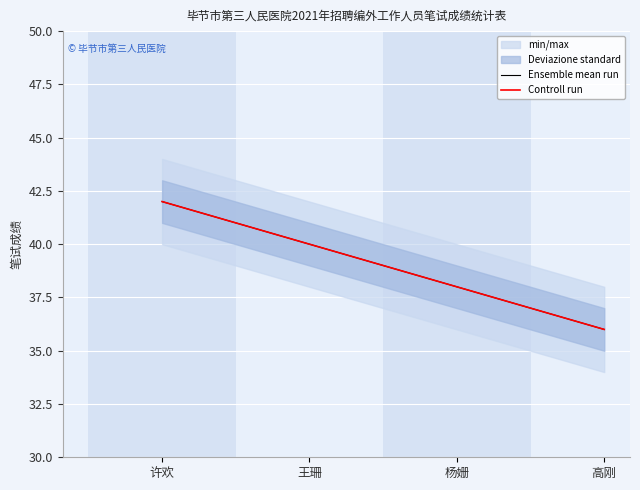

Rank the series at 王珊 from lowest to highest value.

Ensemble mean run, Controll run